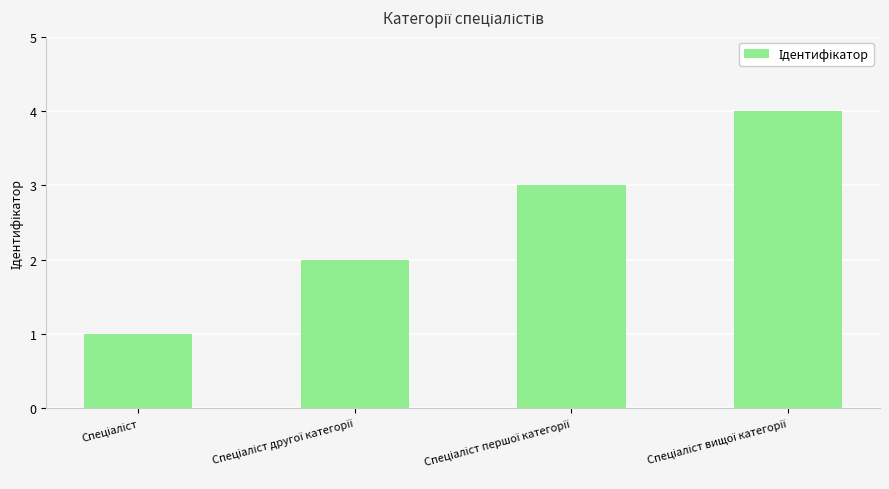

What is the sum of all values?

10